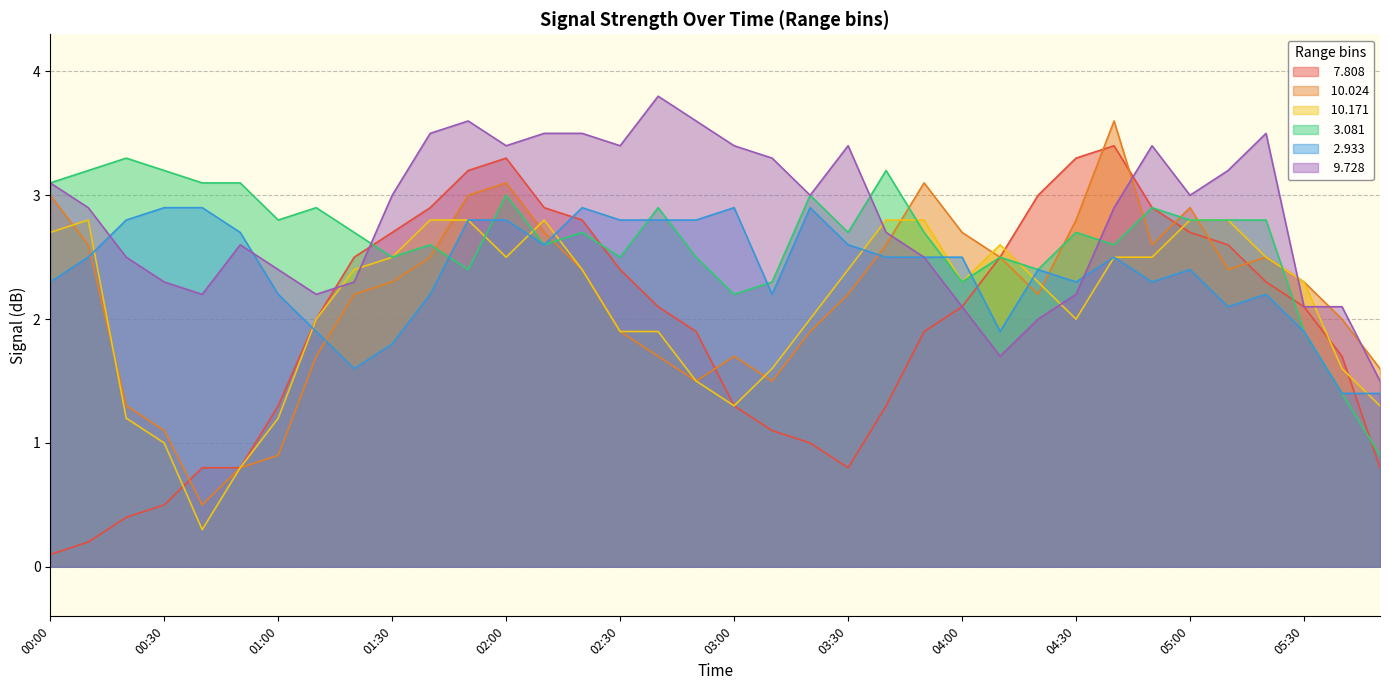

List the labels in order of   2.933 value, smallest first.

06:10, 06:20, 01:20, 01:30, 01:10, 04:10, 05:30, 05:10, 01:00, 01:40, 03:10, 05:20, 00:00, 04:30, 04:50, 04:20, 05:00, 00:10, 03:40, 03:50, 04:00, 04:40, 02:10, 03:30, 00:50, 00:20, 01:50, 02:00, 02:30, 02:40, 02:50, 00:30, 00:40, 02:20, 03:00, 03:20